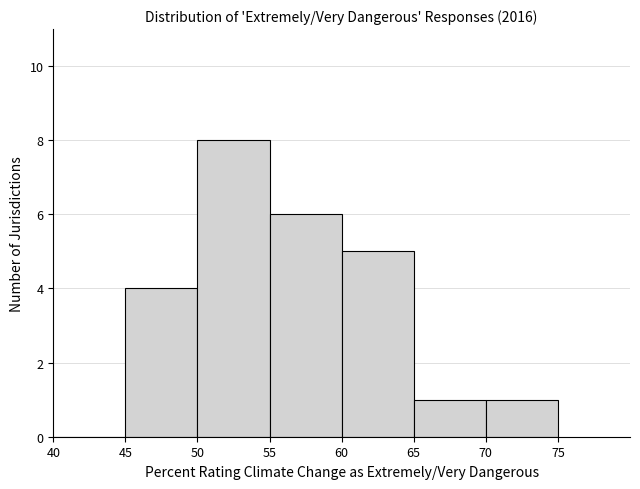

Reading left to right, transcribe this chart: for each bar, give the range it covers on the x-axis and its height. The values are not printed on the chart, so give them approximately, as read against the axis.

40 to 45: 0
45 to 50: 4
50 to 55: 8
55 to 60: 6
60 to 65: 5
65 to 70: 1
70 to 75: 1